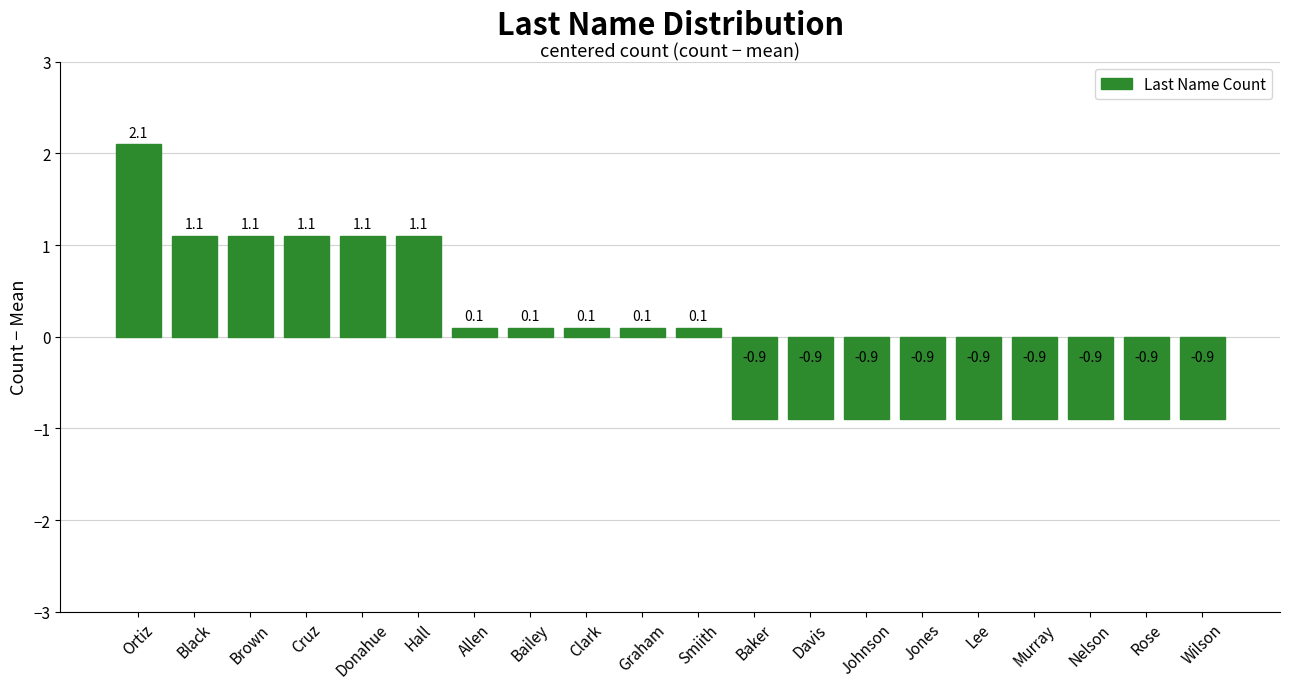

How many distinct data groups are displayed?

1